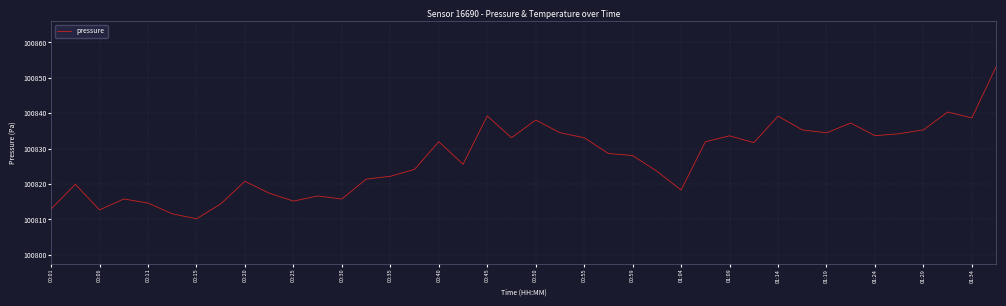

What is the greatest value displayed?

100853.2